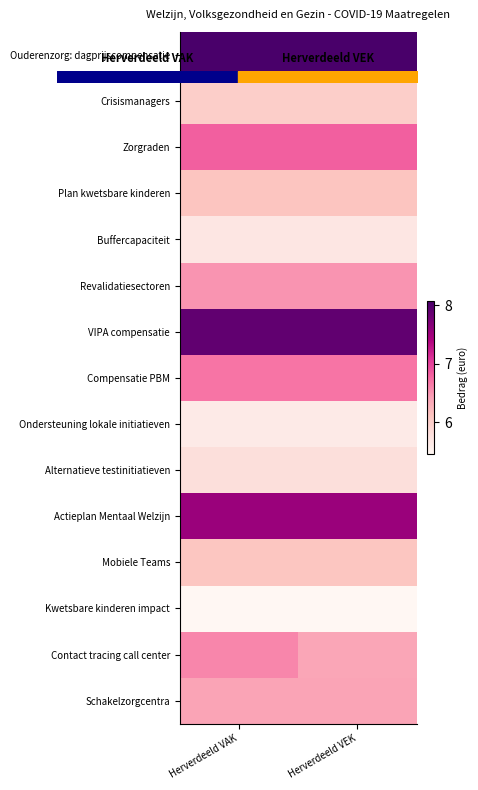

Which category has the highest value across all series?

Herverdeeld VAK